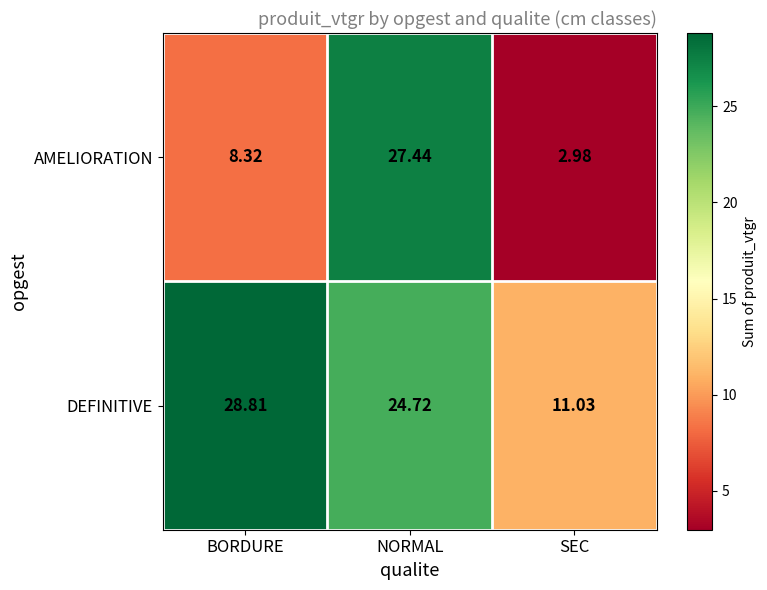

At how many categories does at least one series exceed 14?

2